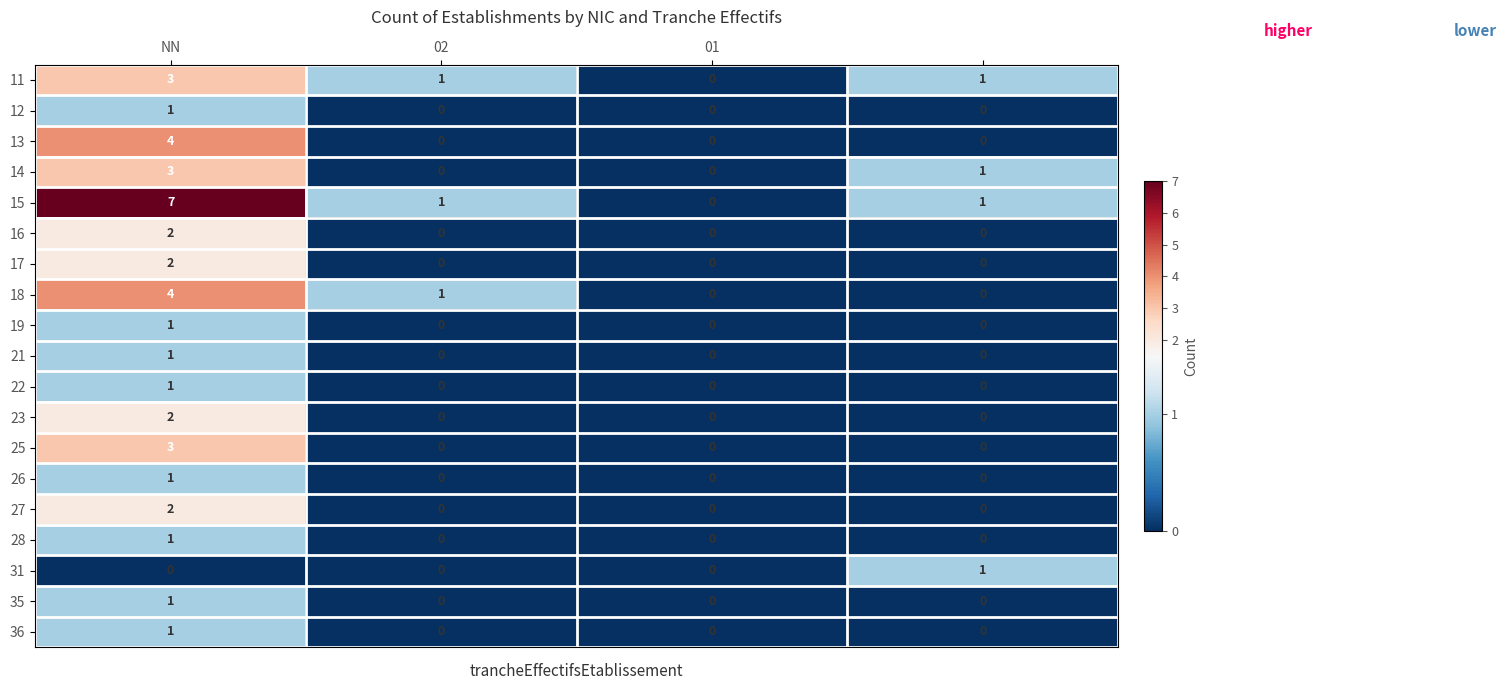

What is the sum of all 11 values?

5